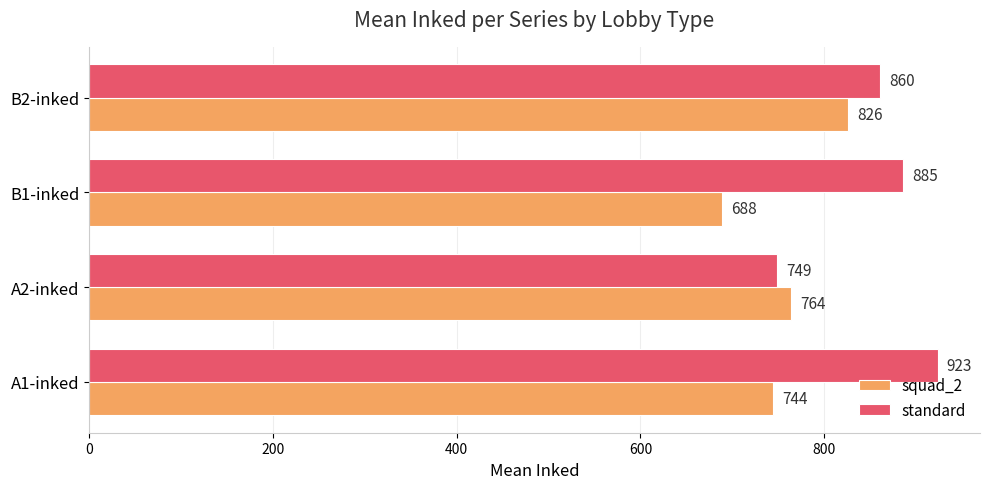

Which series has the largest range (max minus min)?

standard